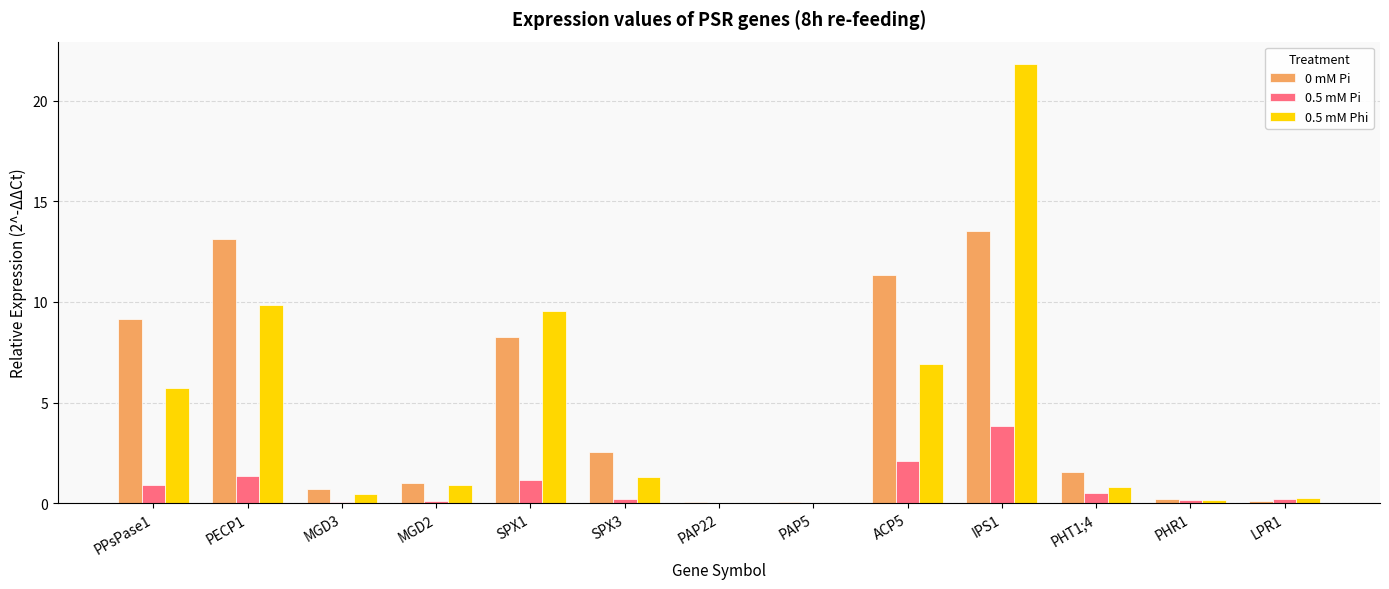

At which category does the chart reach its peak across all series?

IPS1